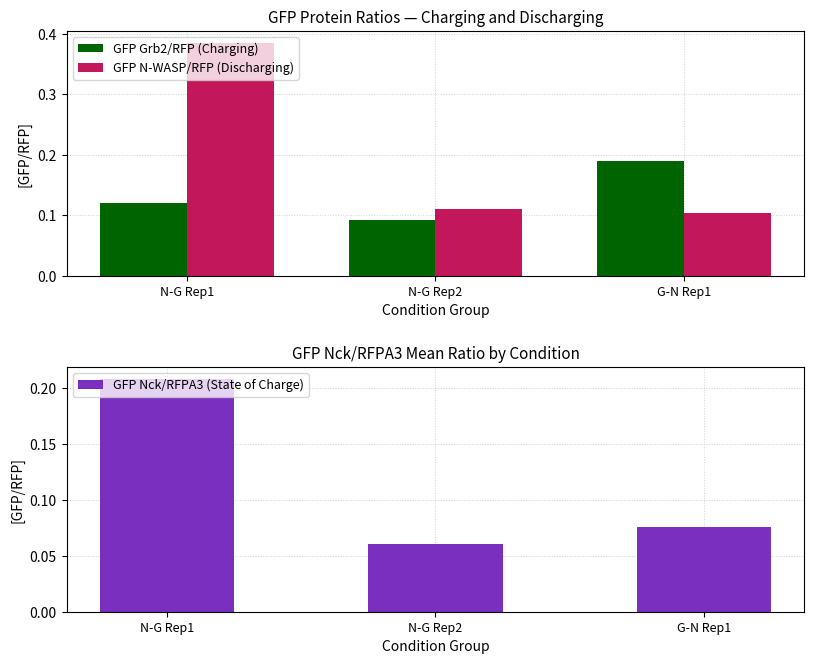

How many groups of bars are there?

3